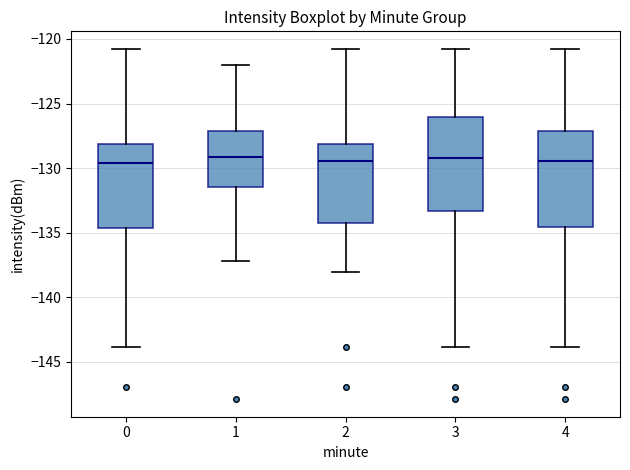

Reading left to right, read every box against the y-axis: the position of its median line, the range the box covers, and the ends of its whiskers. The values are not printed on the chart, so give them approximately, as read against the axis.

0: median -129.5, box -134.5 to -128.0, whiskers -144.0 to -121.0
1: median -129.0, box -131.5 to -127.0, whiskers -137.0 to -122.0
2: median -129.5, box -134.0 to -128.0, whiskers -138.0 to -121.0
3: median -129.0, box -133.5 to -126.0, whiskers -144.0 to -121.0
4: median -129.5, box -134.5 to -127.0, whiskers -144.0 to -121.0